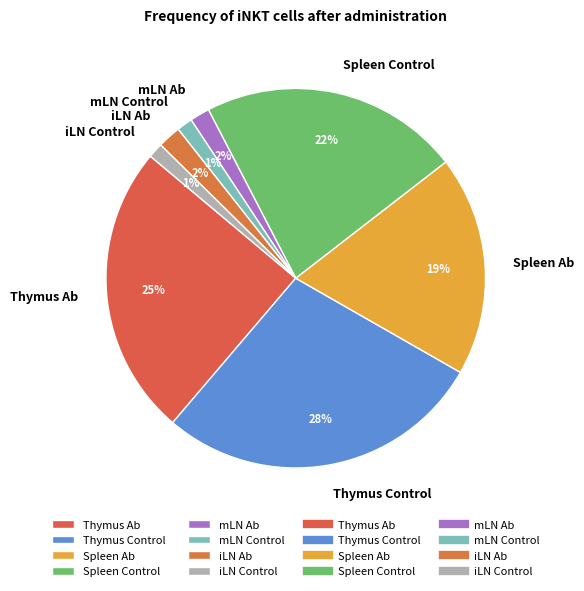

How many slices are in this pie chart?

8